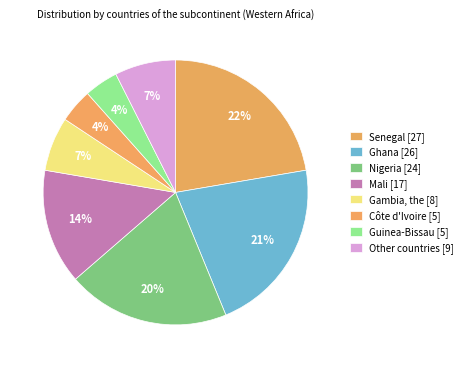

Count the number of slices in the pie.

8